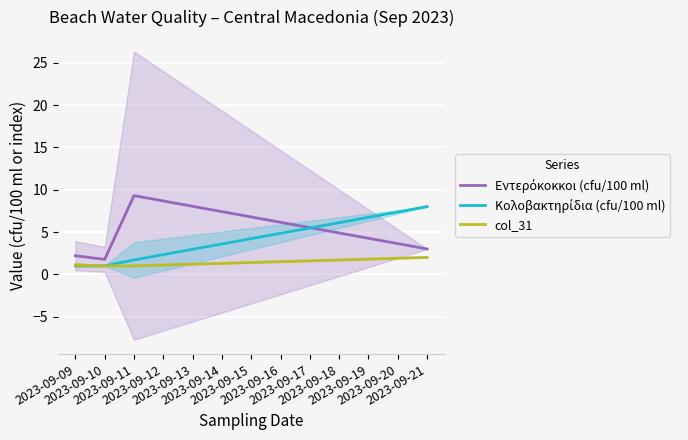

Which series ends up on top after the final intersection of Εντερόκοκκοι (cfu/100 ml) and Κολοβακτηρίδια (cfu/100 ml)?

Κολοβακτηρίδια (cfu/100 ml)